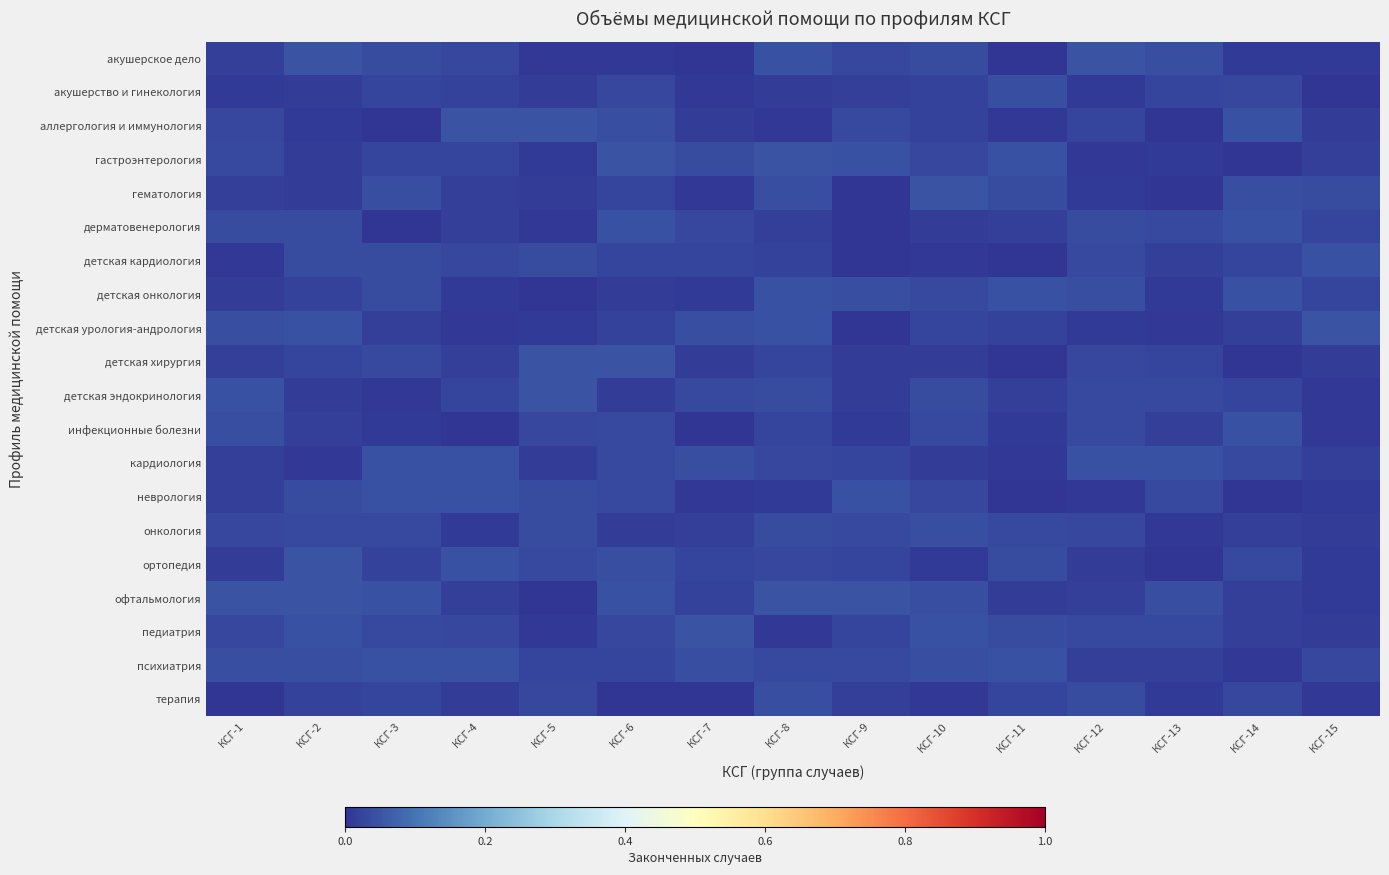

List the series in order of their peak value, lowest first.

акушерство и гинекология, терапия, онкология, дерматовенерология, неврология, детская кардиология, психиатрия, кардиология, детская онкология, инфекционные болезни, детская урология-андрология, аллергология и иммунология, офтальмология, гастроэнтерология, акушерское дело, детская хирургия, ортопедия, детская эндокринология, гематология, педиатрия